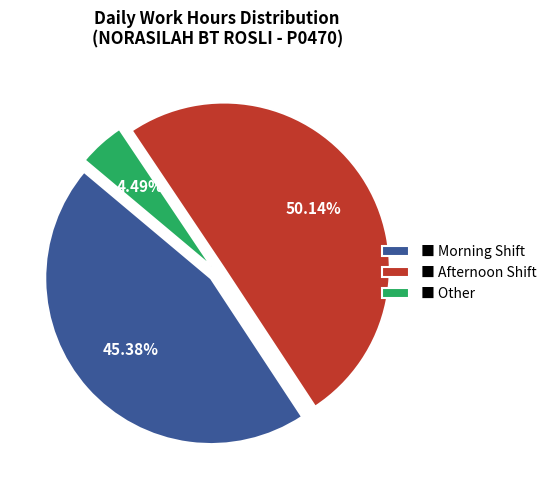

How many slices are in this pie chart?

3